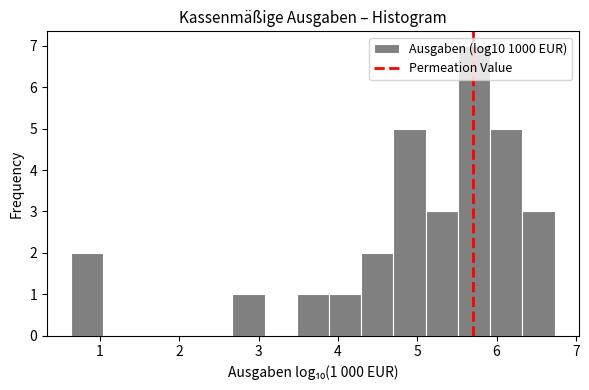

Over which range of the x-axis is the bar tallest?

5.5 to 5.9